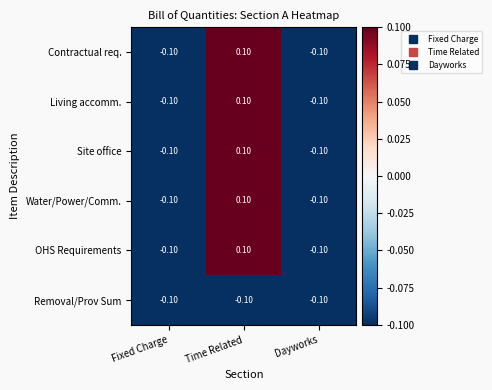

At which label does Water/Power/Comm. reach its peak?

Time Related